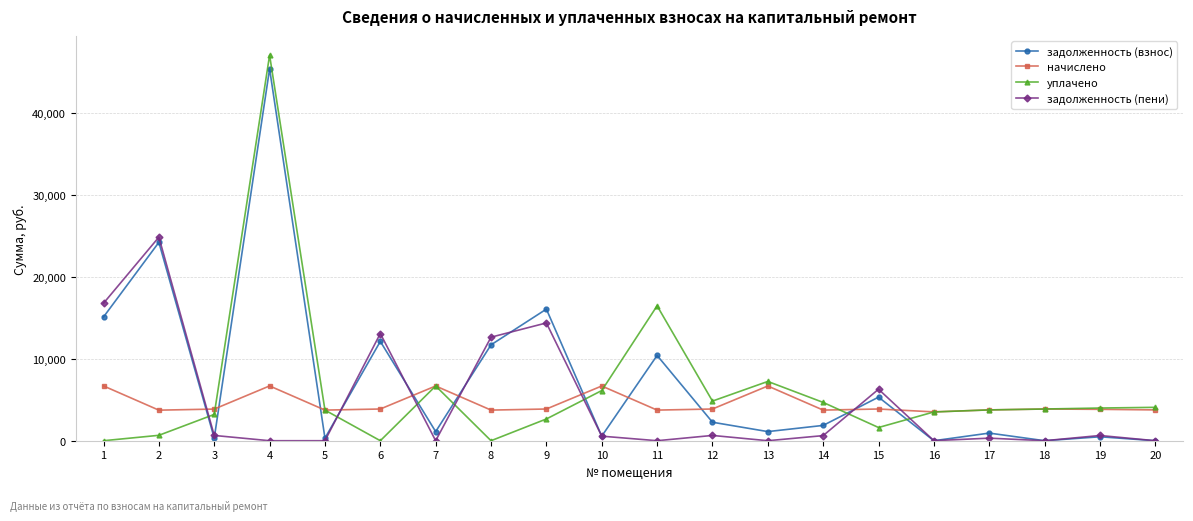

Is the value of уплачено at 2 greater than the value of начислено at 20?

No